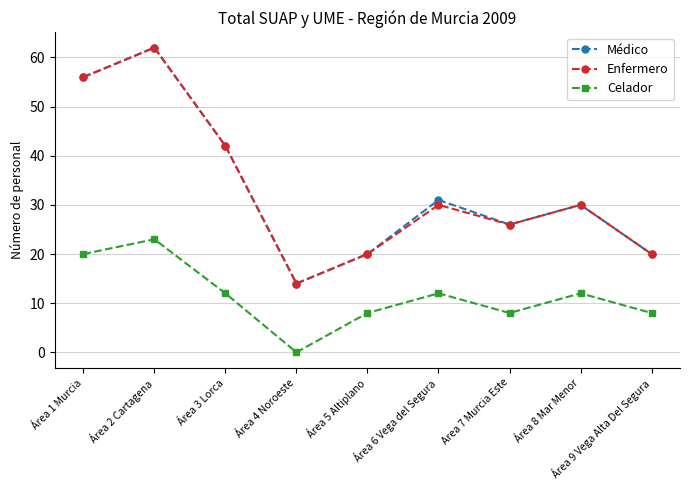

The Médico series shows 31 at Área 6 Vega del Segura. True or false?

True